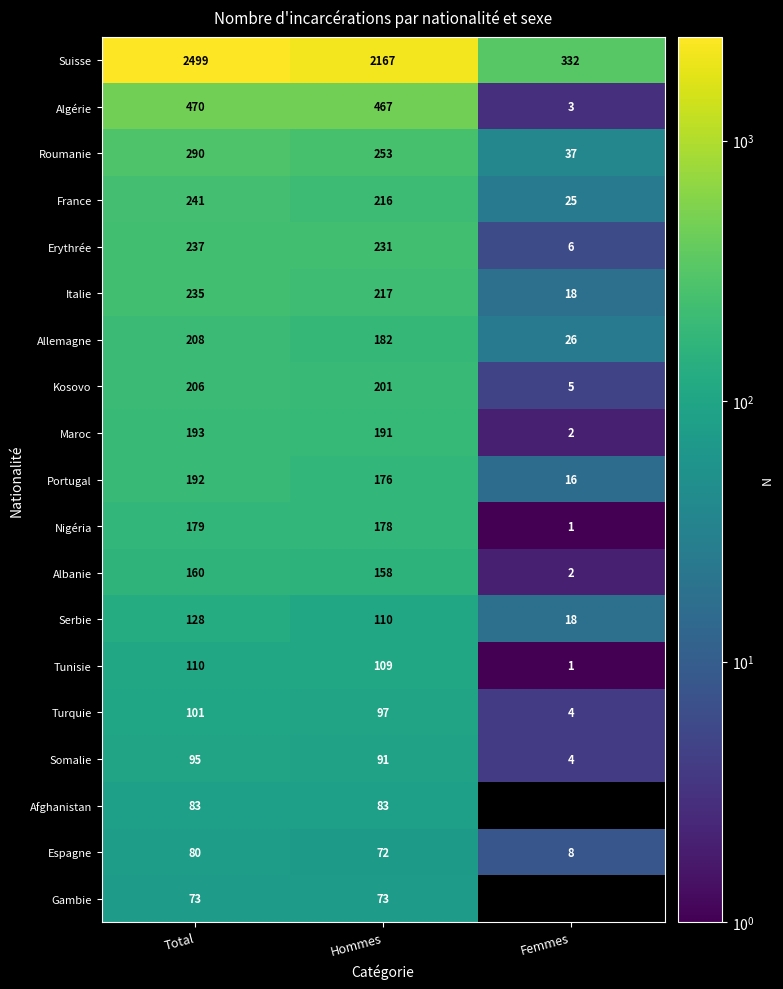

How many values in the Nigéria series are below 178?

1